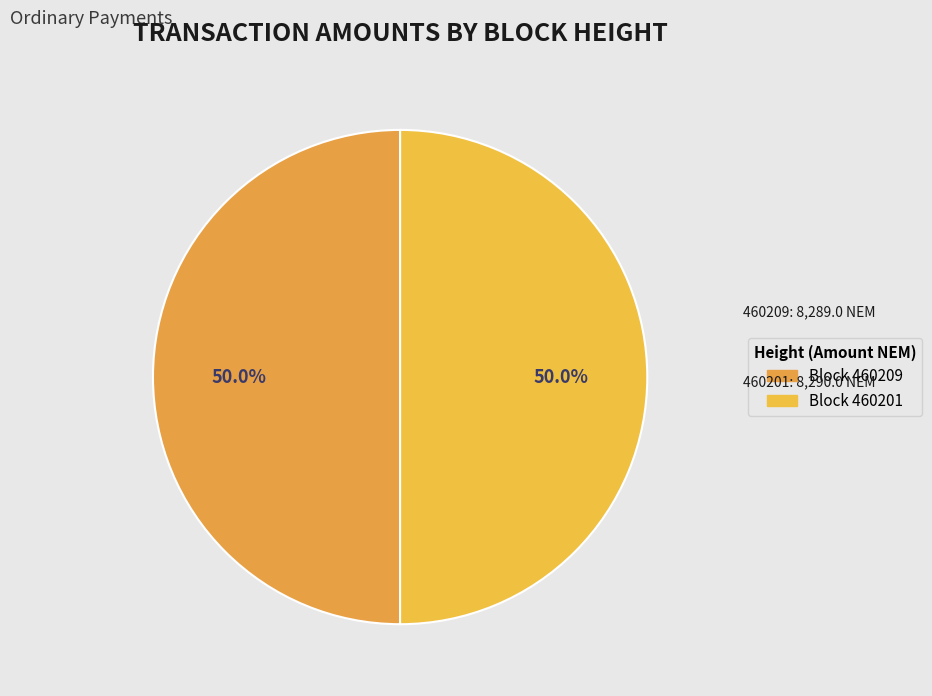

Count the number of slices in the pie.

2